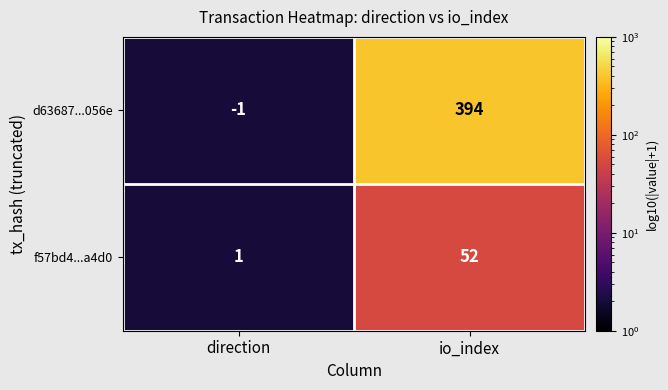

What is the sum of the f57bd4...a4d0 values at io_index and direction?

53